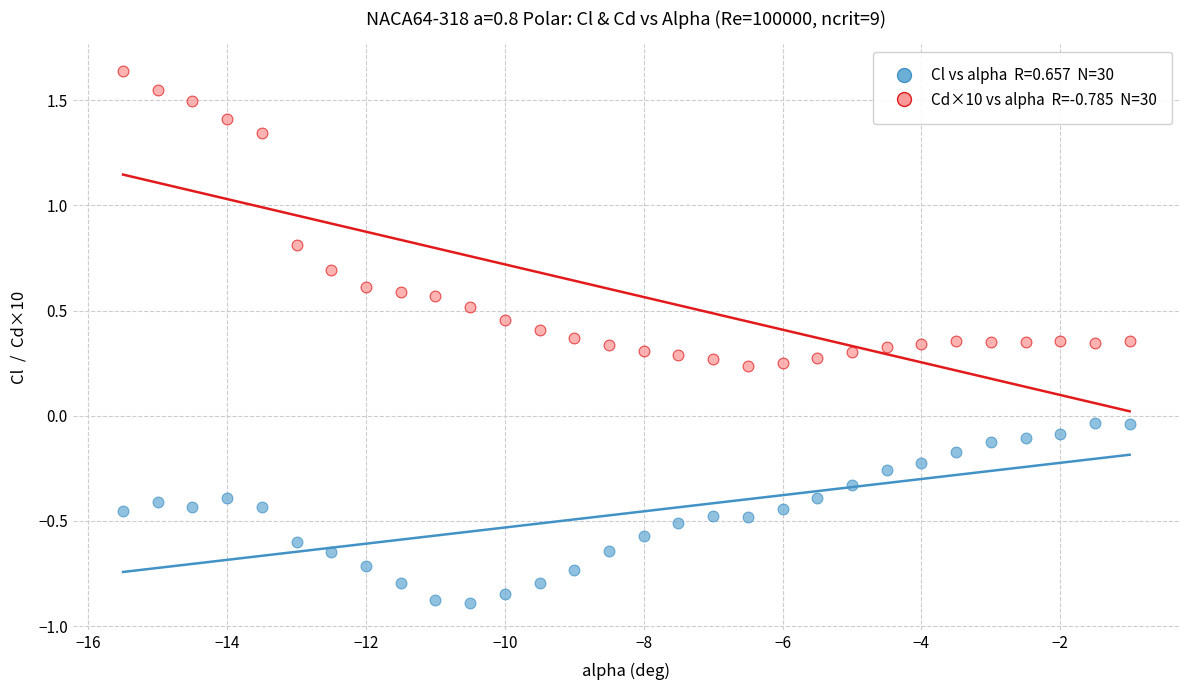

Across all data points, what is the range of Y values (max minus min)?

2.5